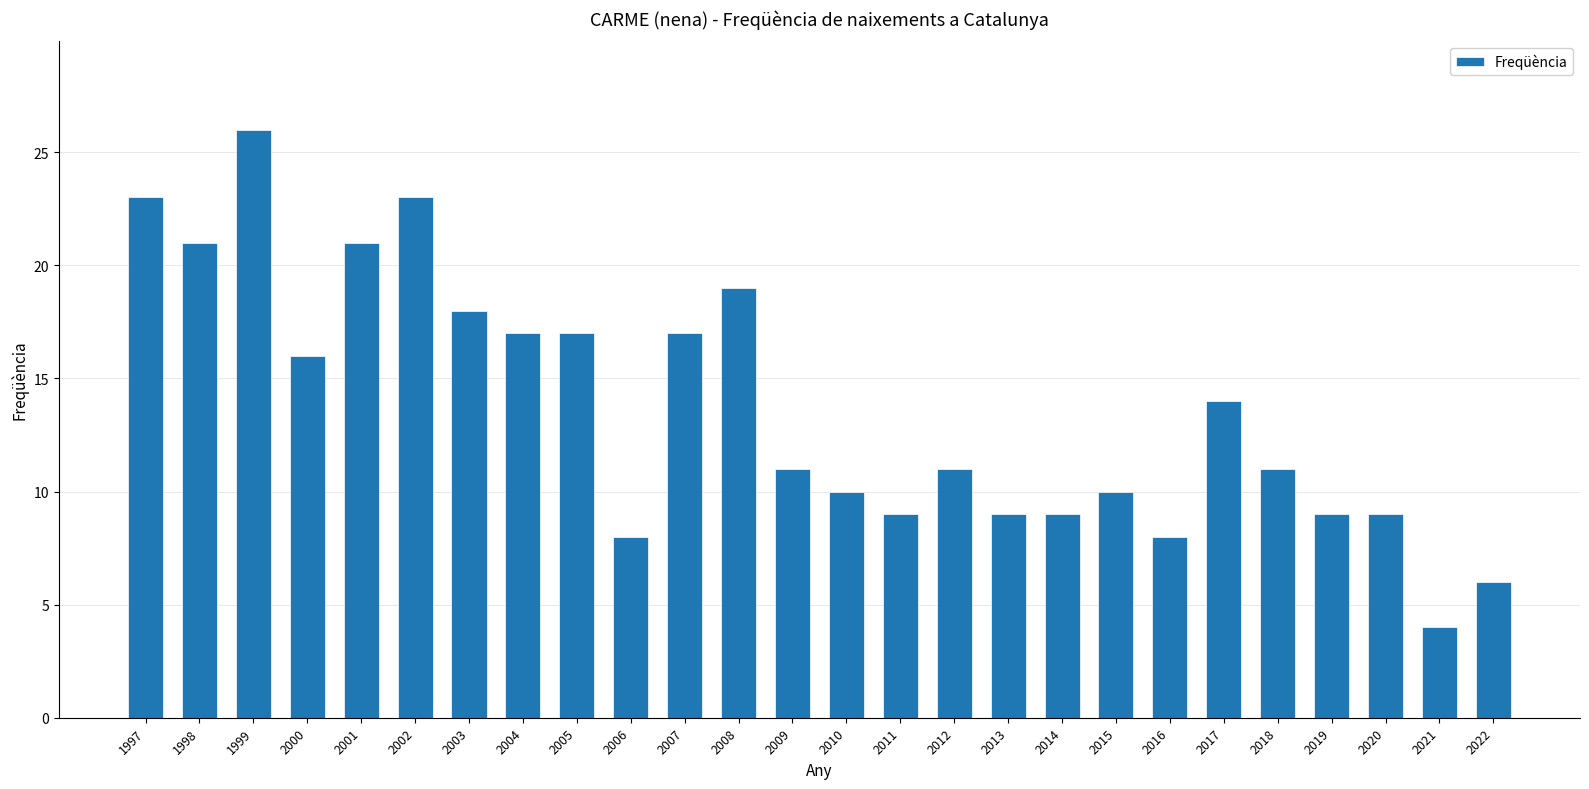

The value at 2020 is 9. True or false?

True